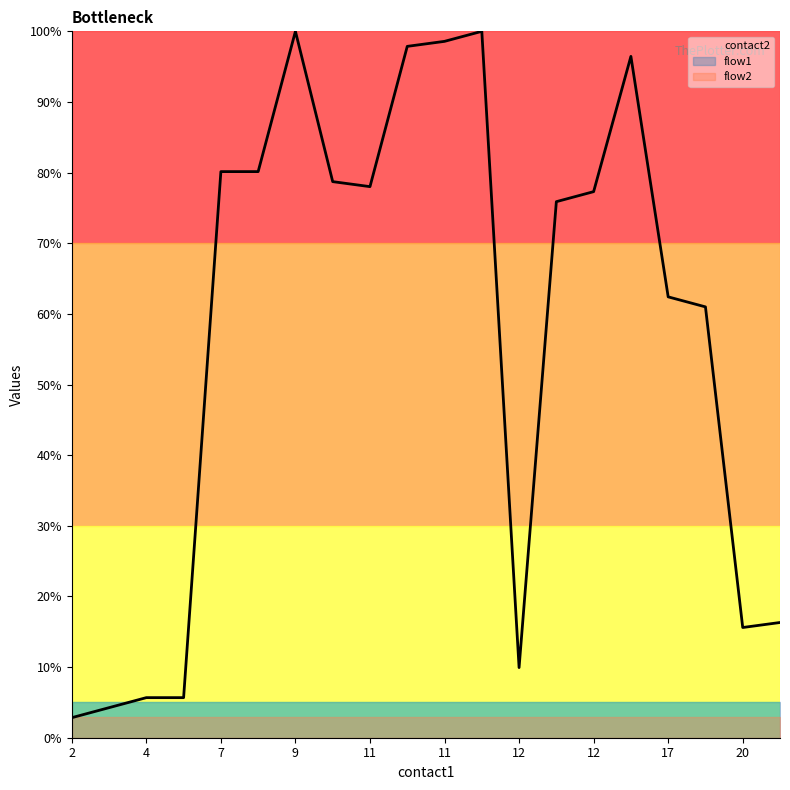

Does the chart display data point markers on the line(s)?

No